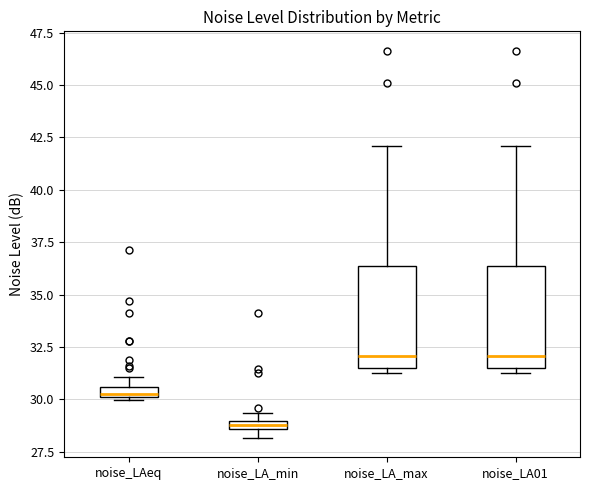

Where does the upper whisker of the box for noise_LA_max end on the y-axis? The values are not printed on the chart, so give them approximately, as read against the axis.

42.0